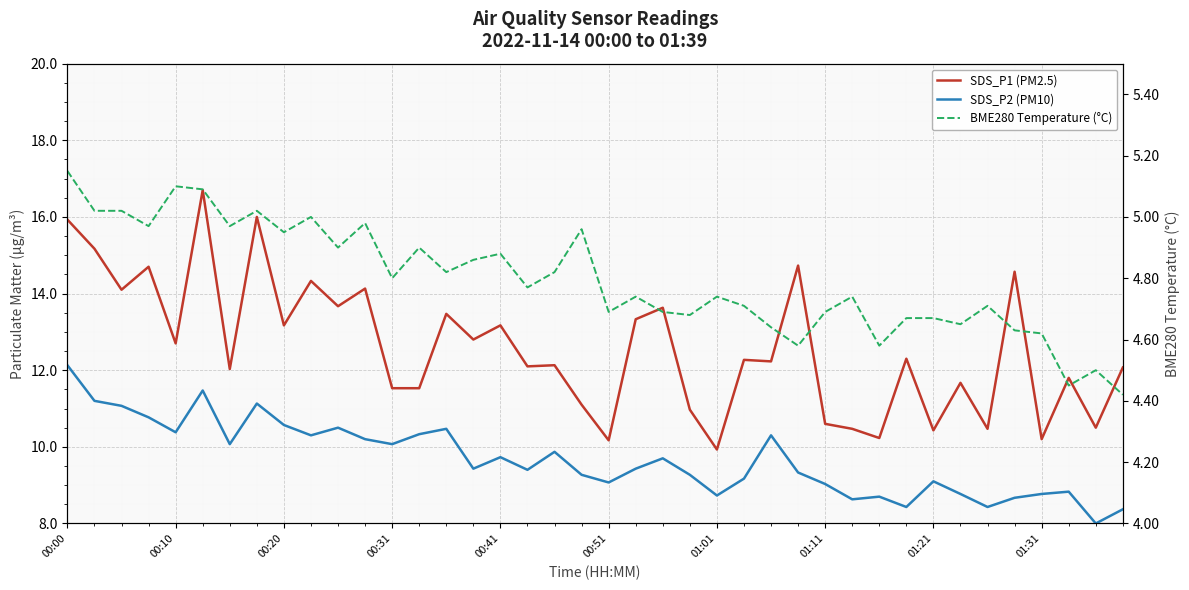

The value of BME280 Temperature (°C) at 23 is 4.7. True or false?

True